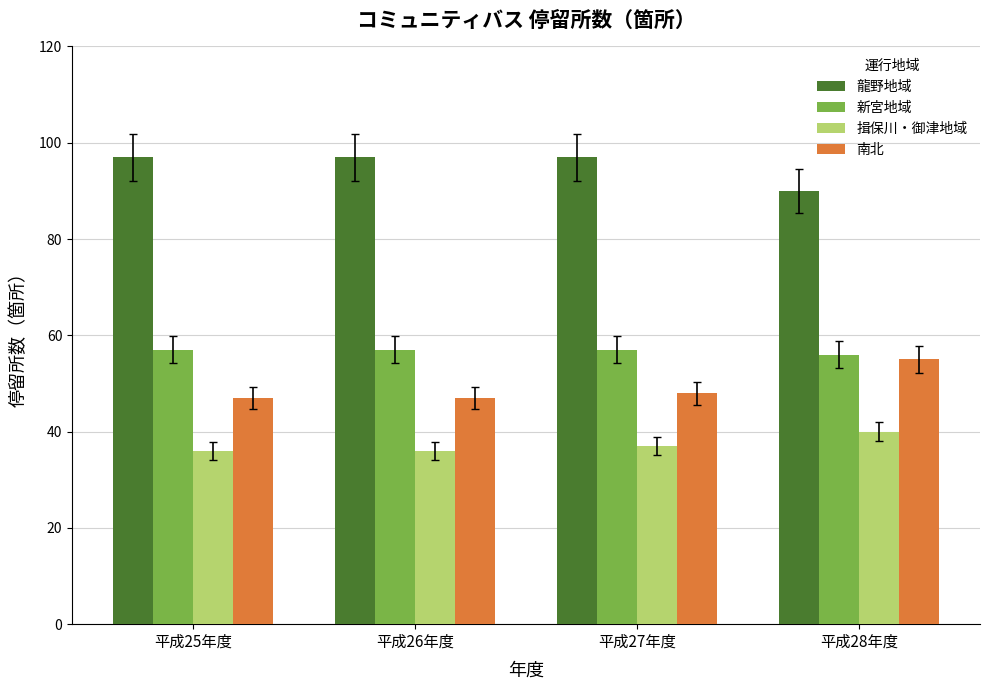

What is the spread (max minus min) of values at 平成25年度?

61